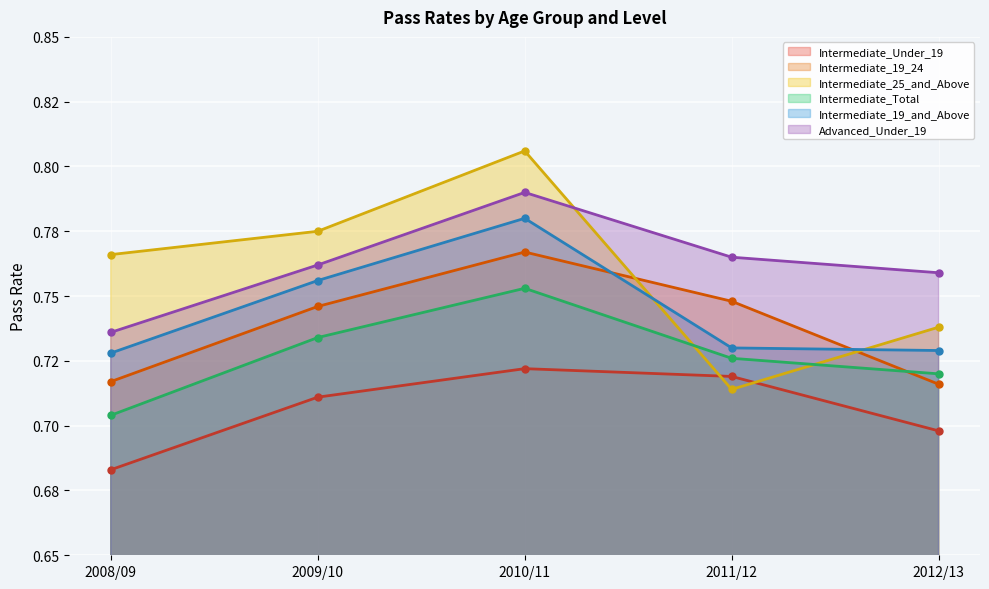

Between 2008/09 and 2012/13, which series saw the biggest shift?

Intermediate_25_and_Above